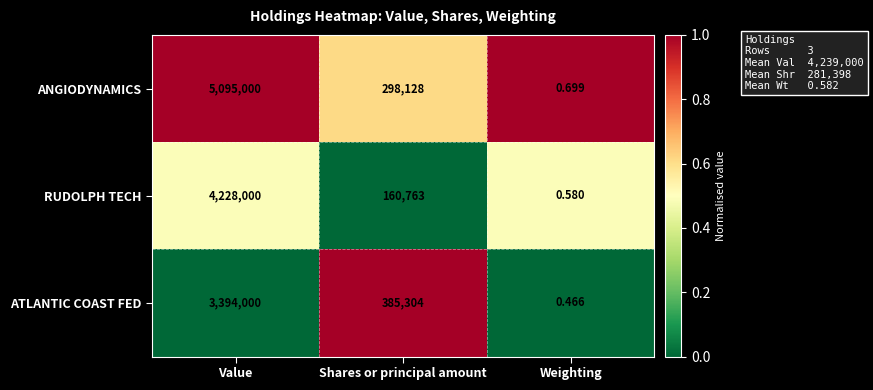

At which label is ANGIODYNAMICS closest to 2547500?

Shares or principal amount